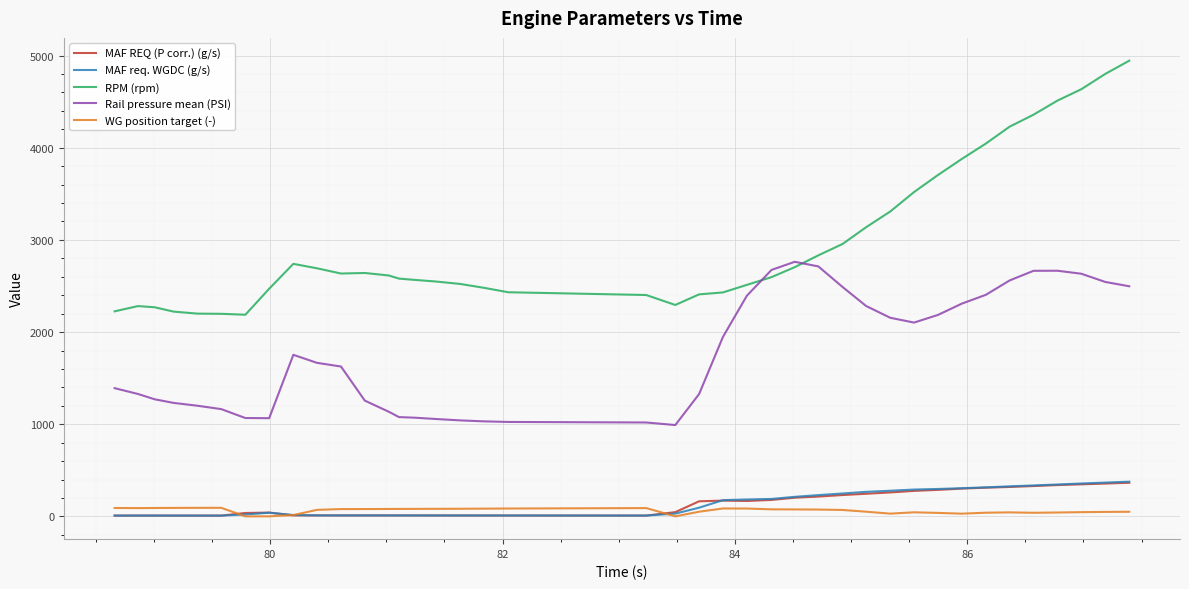

Is this an area chart (filled region under the line)?

No